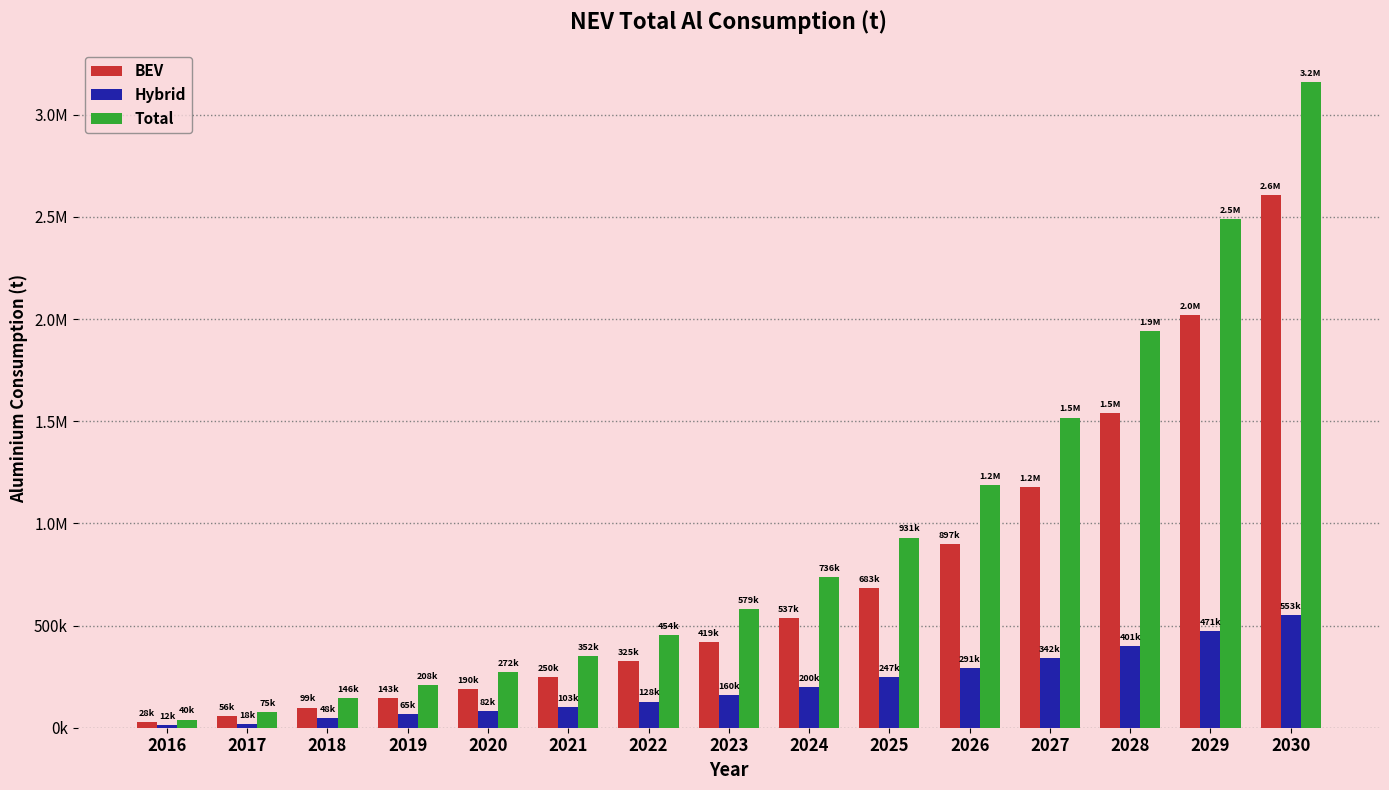

What is the approximate value of BEV at 2030?

2607548.6